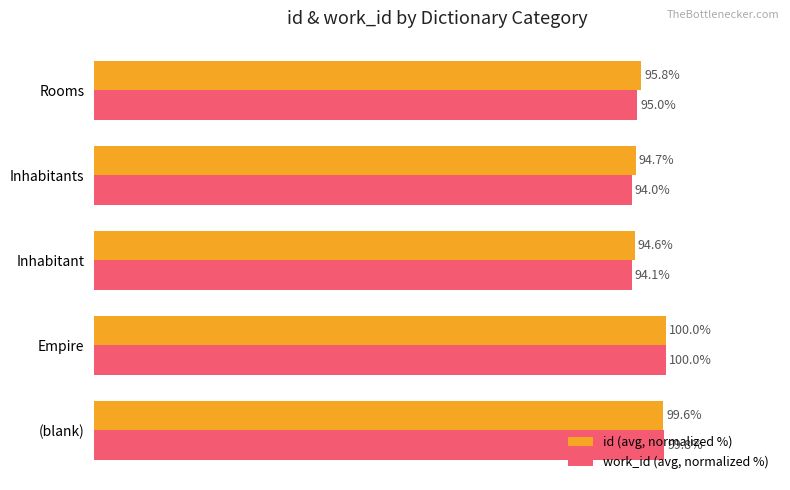

At which category is the sum across all series the highest?

Empire